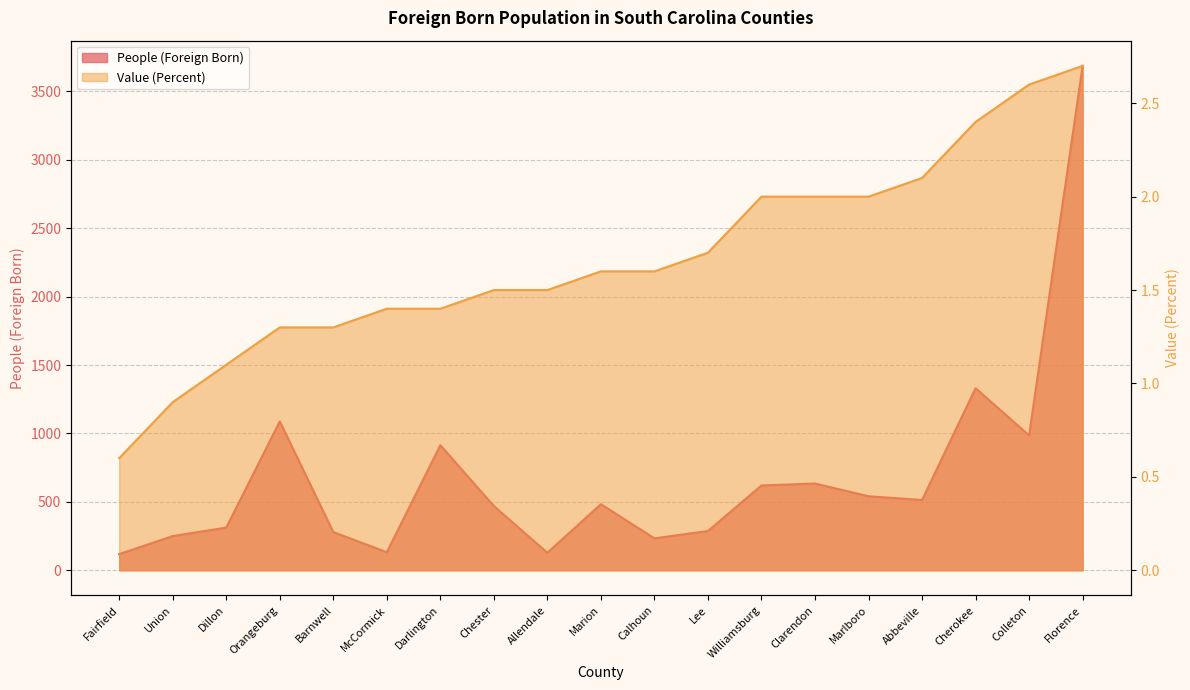

True or false: People (Foreign Born) and Value (Percent) intersect in this chart.

False